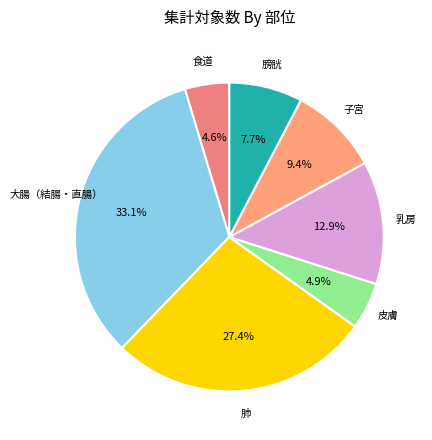

What percentage do 肺 and 皮膚 together represent?

32.3%